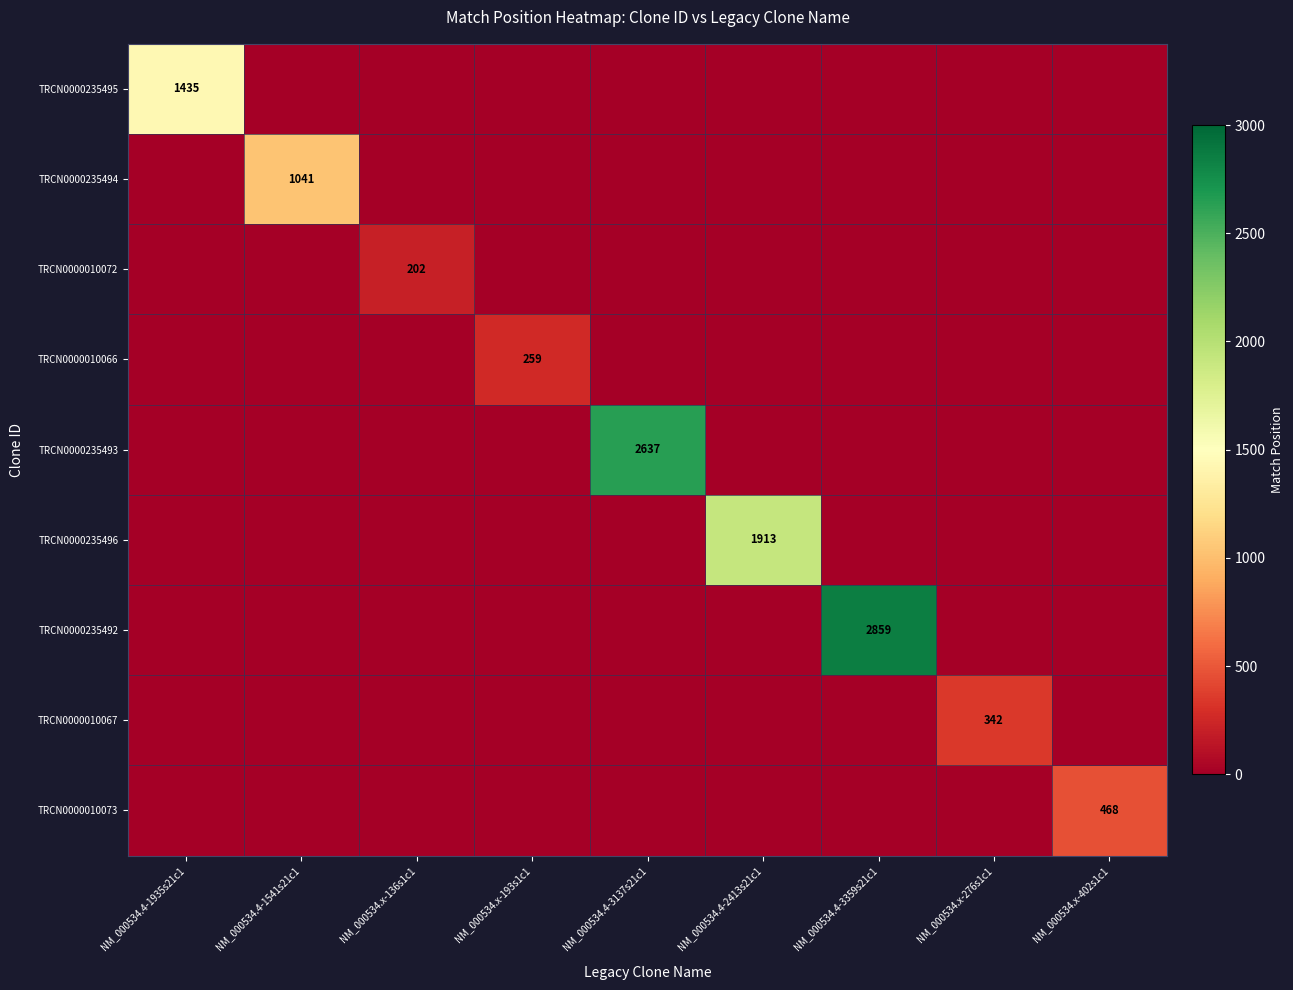

The value of TRCN0000235494 at NM_000534.4-1541s21c1 is 325. True or false?

False